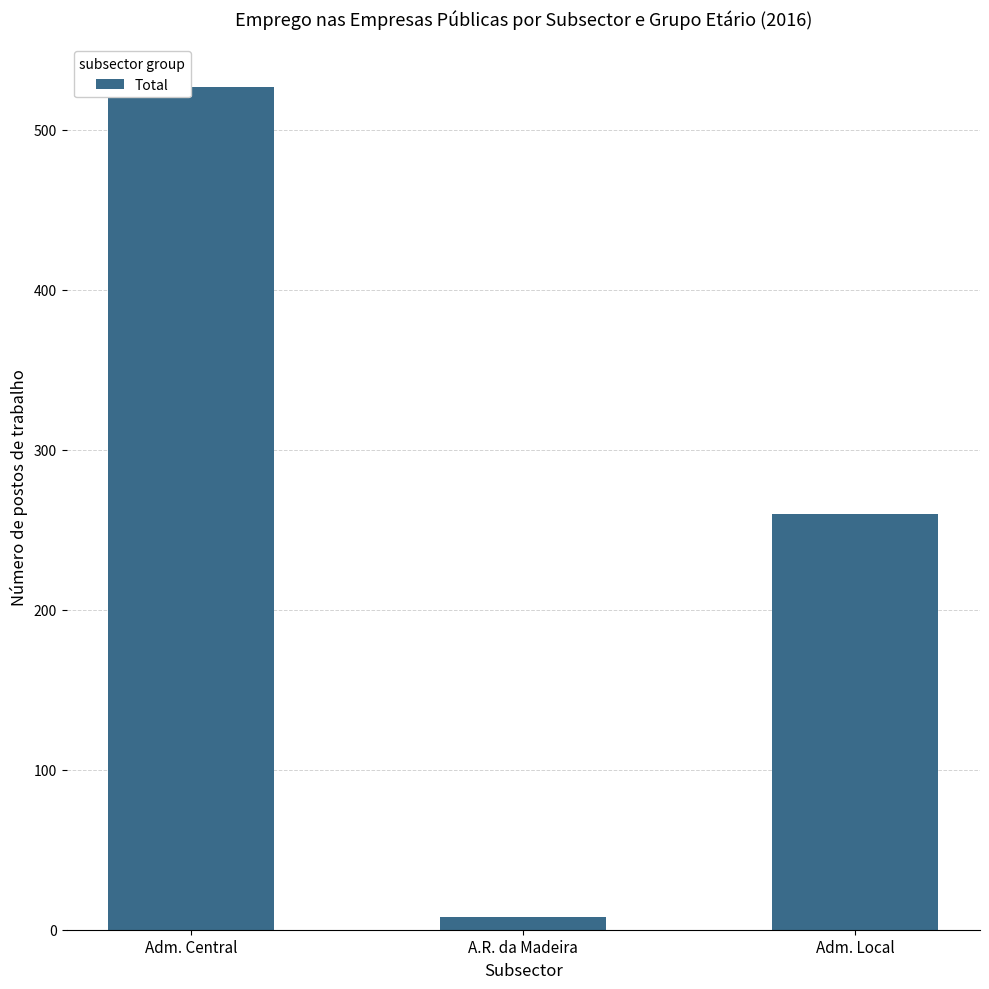

Which category has the lowest value across all series?

A.R. da Madeira